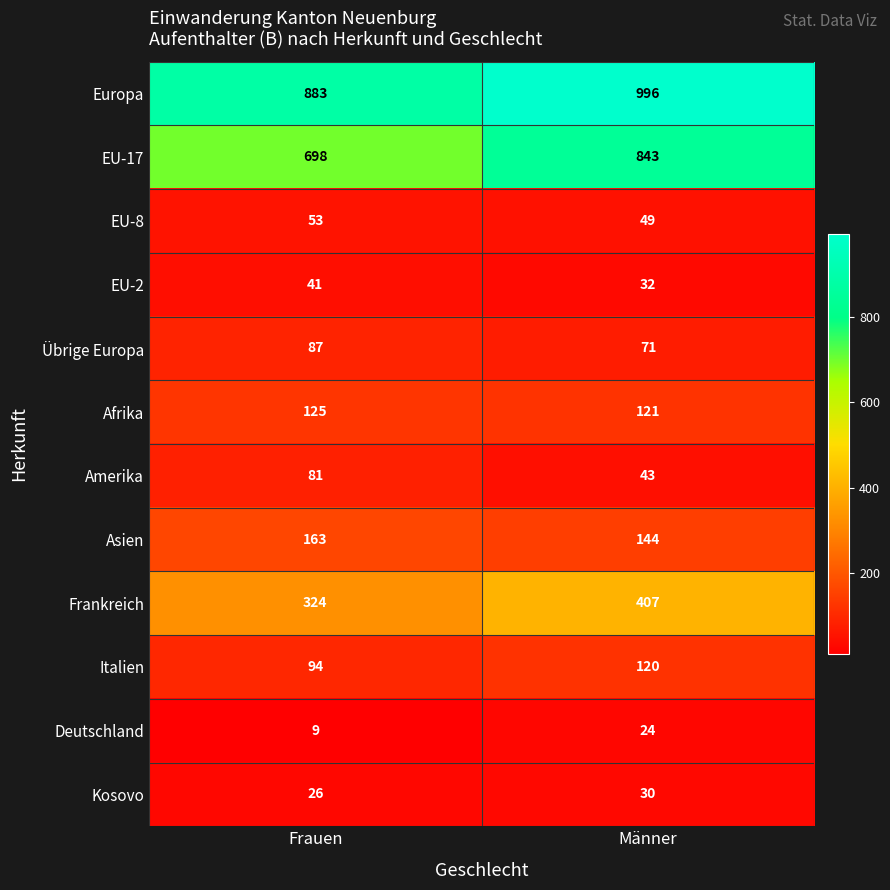

At Frauen, list the series in order from largest to smallest.

Europa, EU-17, Frankreich, Asien, Afrika, Italien, Übrige Europa, Amerika, EU-8, EU-2, Kosovo, Deutschland